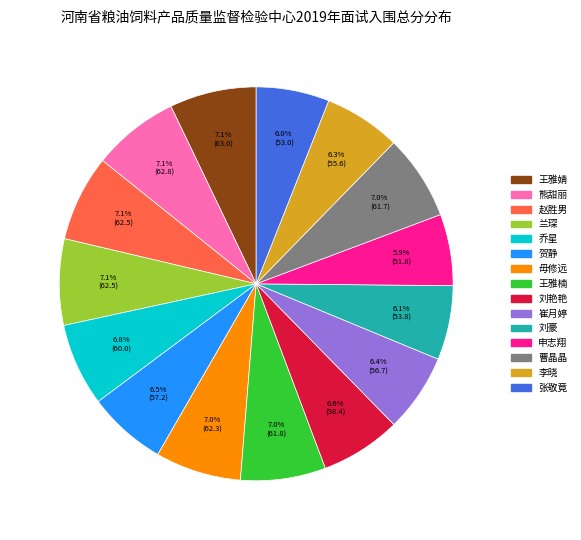

Combined, what portion of the pie is 李晓 and 贺静?

12.8%